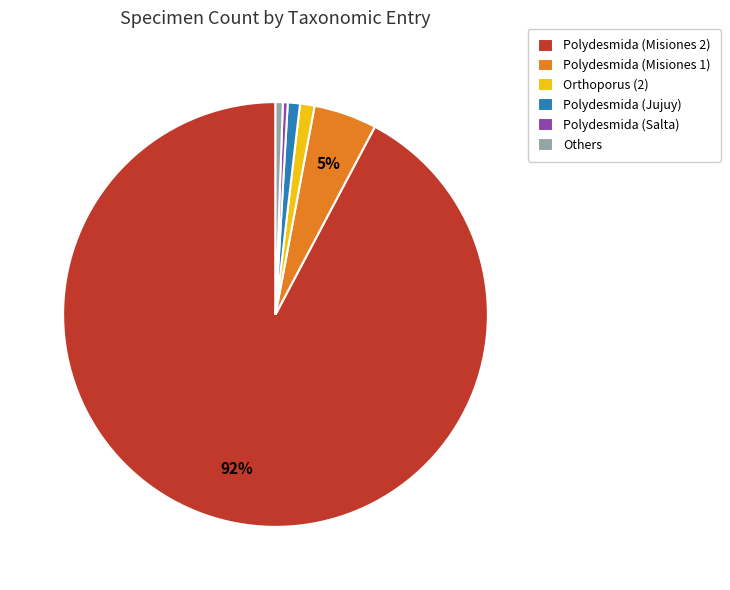

Between Others and Polydesmida (Misiones 2), which is larger?

Polydesmida (Misiones 2)